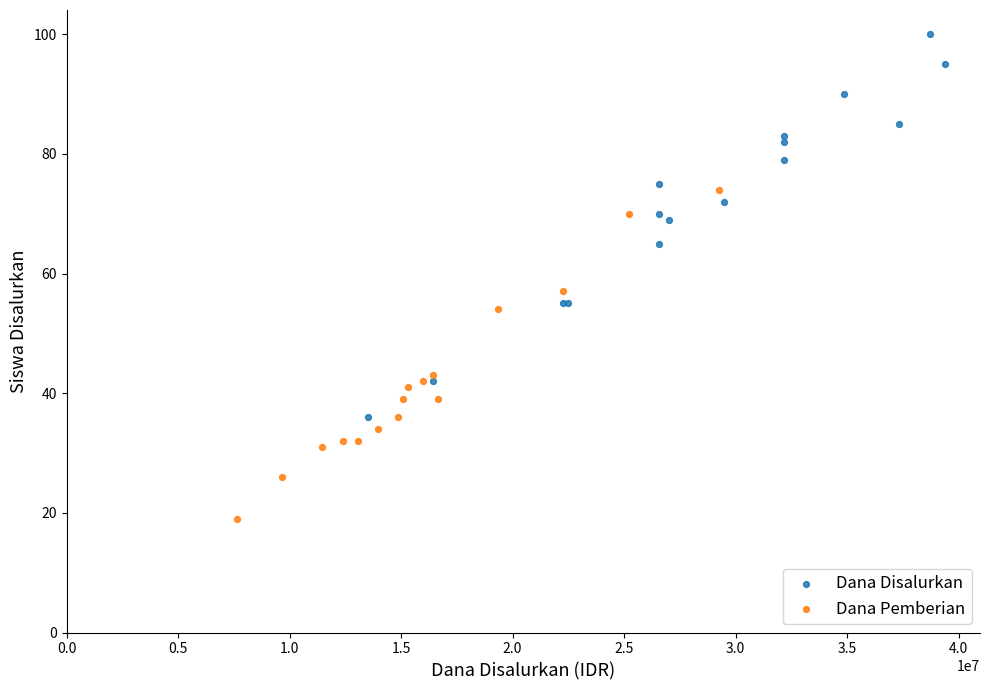

Which series reaches the maximum Y coordinate?

Dana Disalurkan